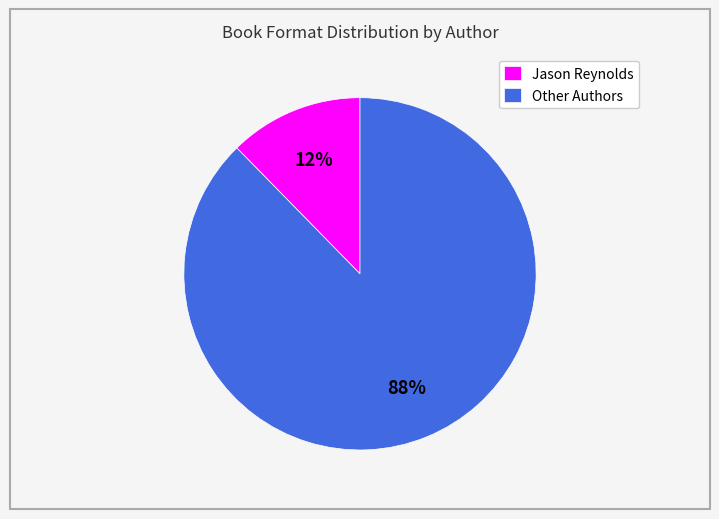

To the nearest percent, what is the combined percentage of Jason Reynolds and Other Authors?

100%